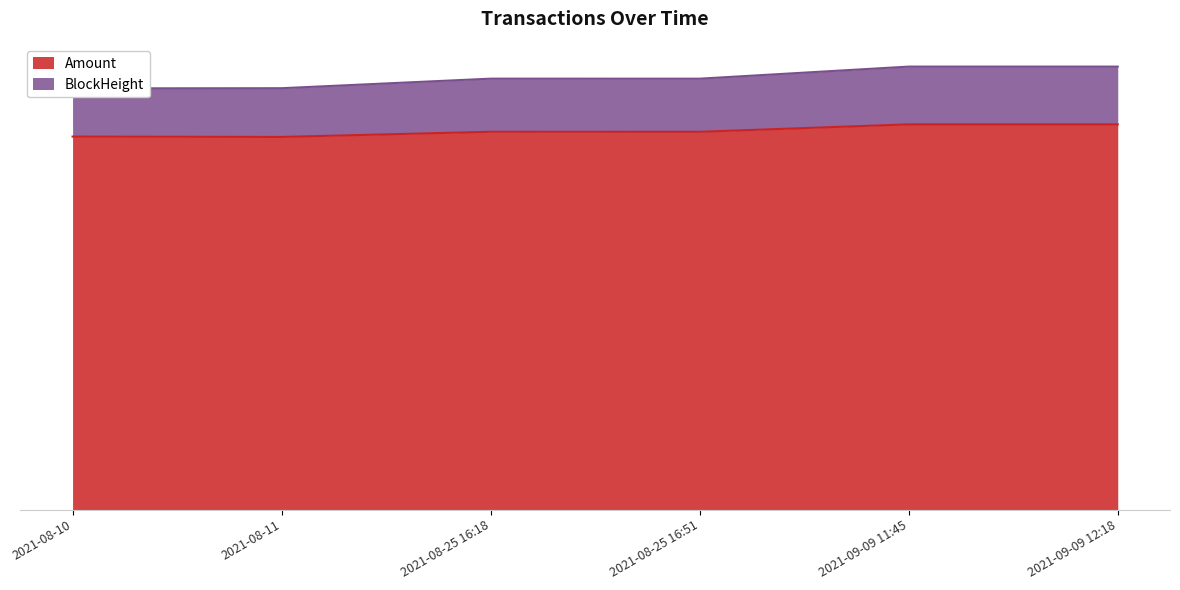

What is the label of the 2nd point from the left?

2021-08-11